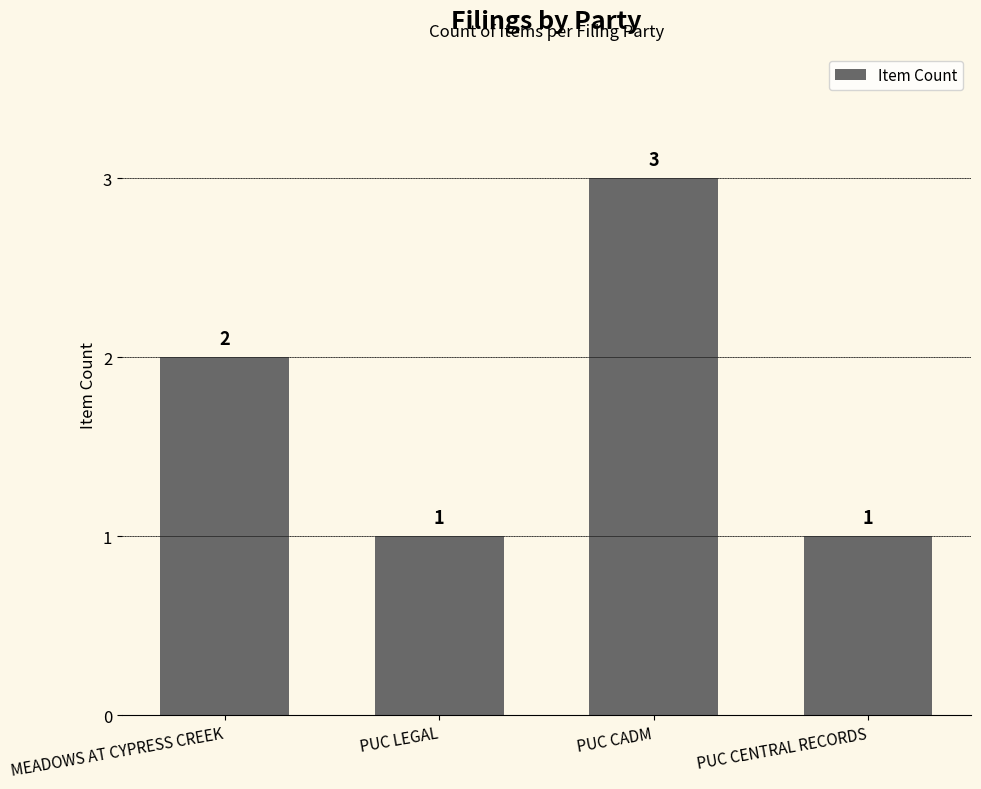

How many values are between 1 and 3?

4